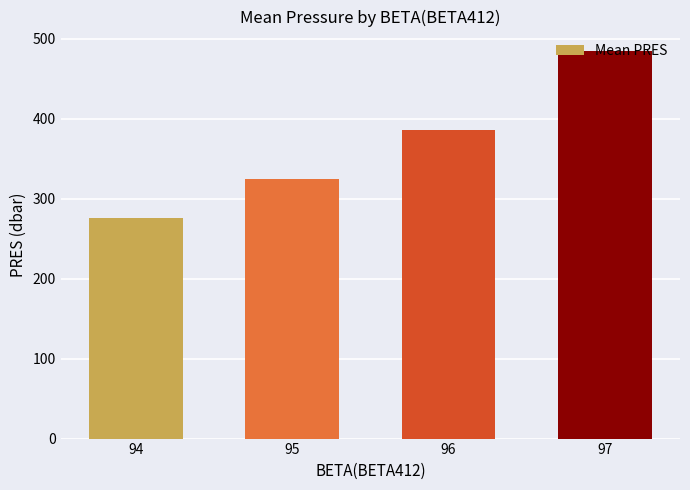

Reading left to right, list all the values displayed in this chart.

94=276.0	95=325.0	96=386.2	97=484.7